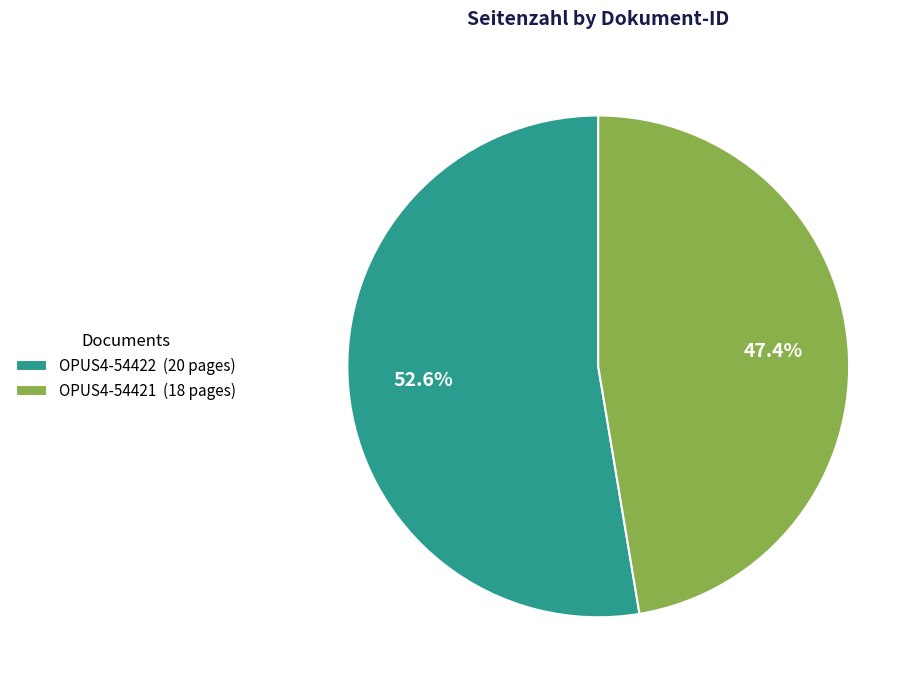

Combined, what portion of the pie is OPUS4-54422 and OPUS4-54421?

100.0%